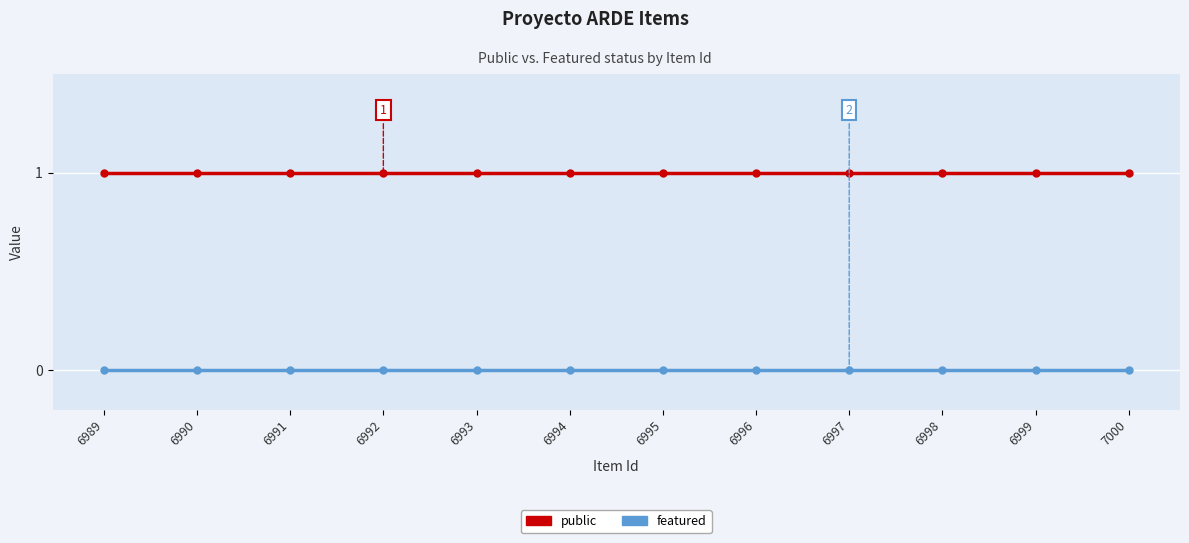

What is the value of the public point at the 12th from the left?

1